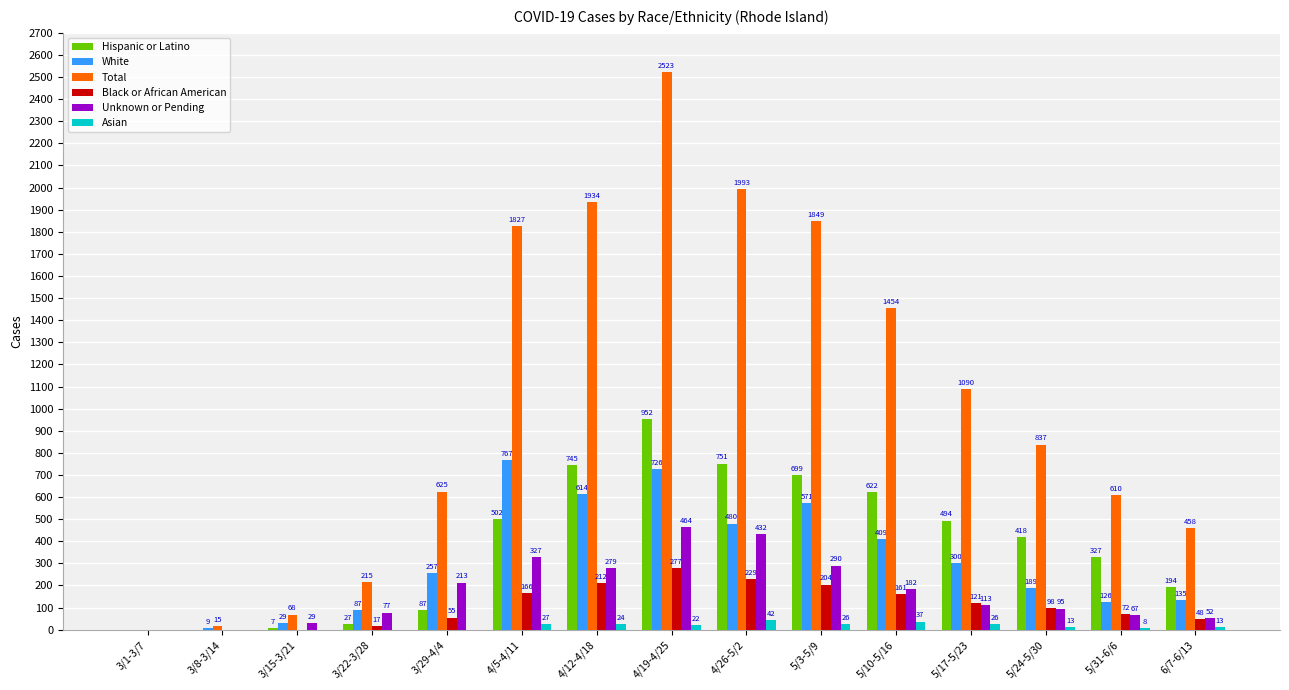

Reading left to right, list all the values displayed in this chart.

Hispanic or Latino: 0	0	7	27	87	502	745	952	751	699	622	494	418	327	194
White: 0	9	29	87	257	767	614	726	480	571	409	300	189	126	135
Total: 0	15	68	215	625	1827	1934	2523	1993	1849	1454	1090	837	610	458
Black or African American: 0	0	0	17	55	166	212	277	229	204	161	121	98	72	48
Unknown or Pending: 0	0	29	77	213	327	279	464	432	290	182	113	95	67	52
Asian: 0	0	0	0	0	27	24	22	42	26	37	26	13	8	13